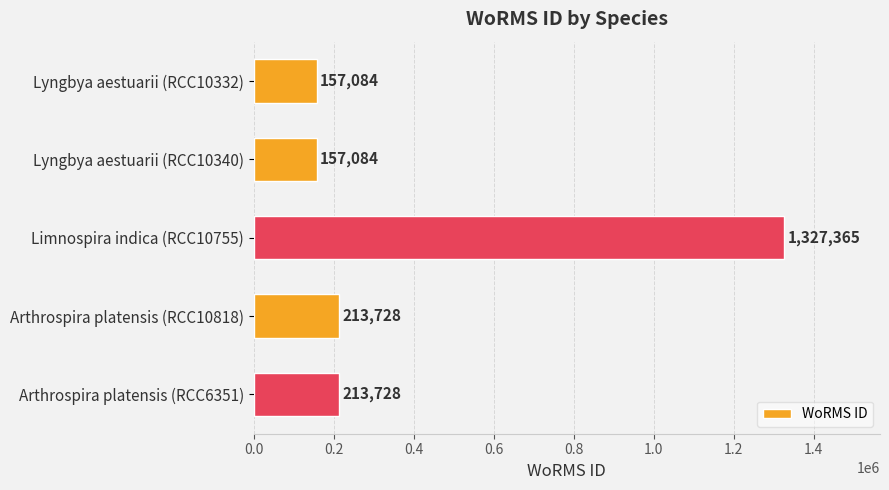

What is the sum of all values?

2068989